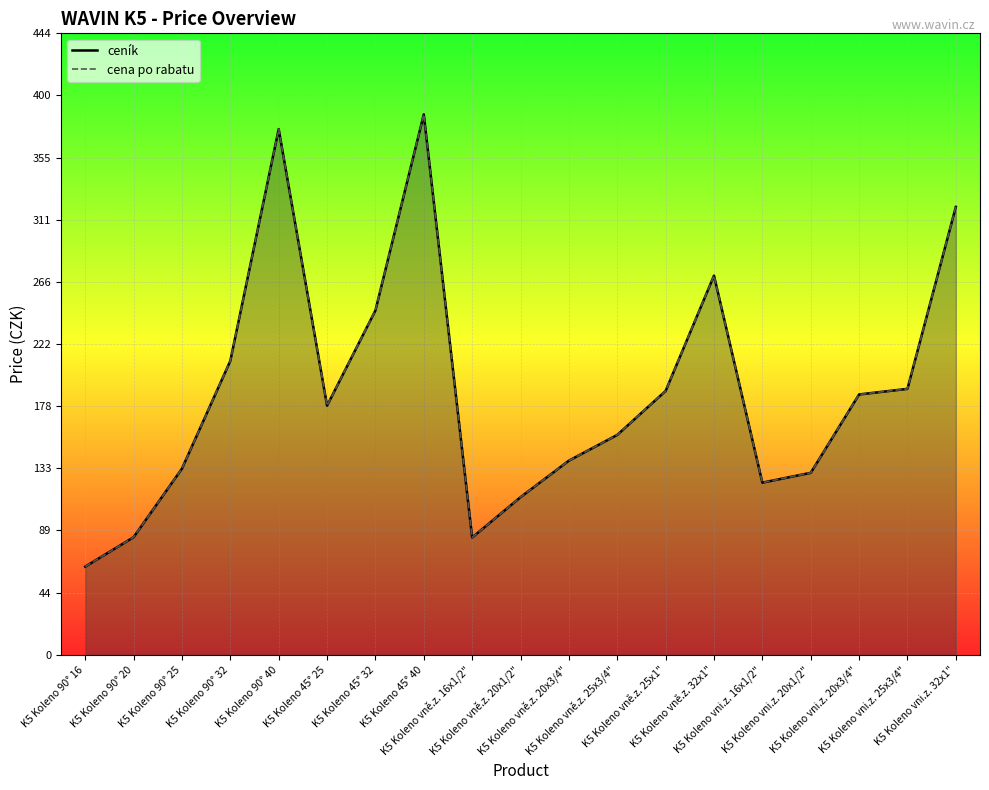

True or false: cena po rabatu and ceník intersect in this chart.

False